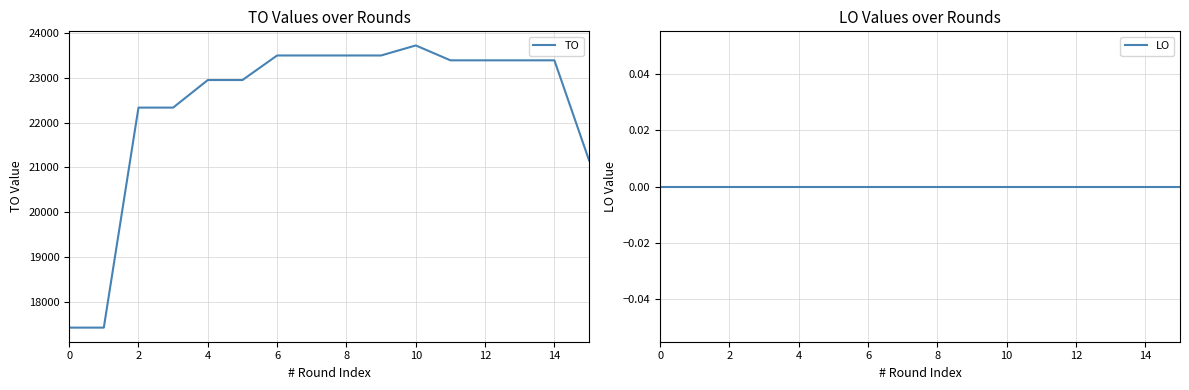

The value of TO at 14 is 23389. True or false?

True